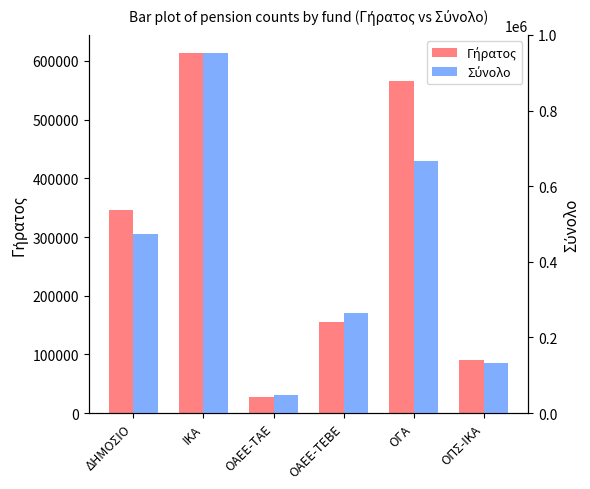

How many bars are there in total?

12